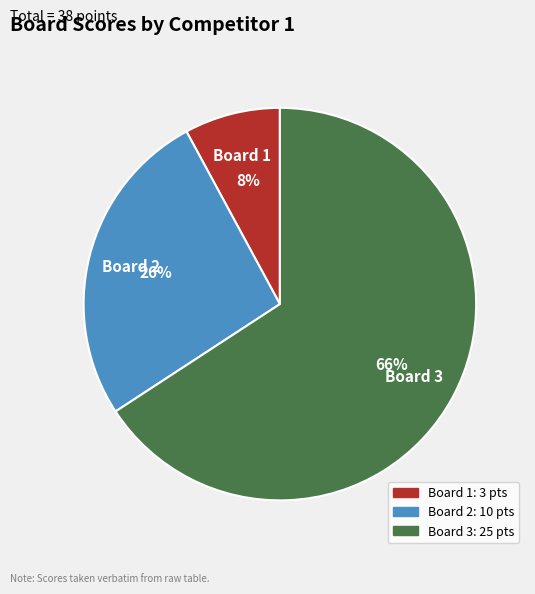

The Board 3 slice represents 66% of the pie. True or false?

True